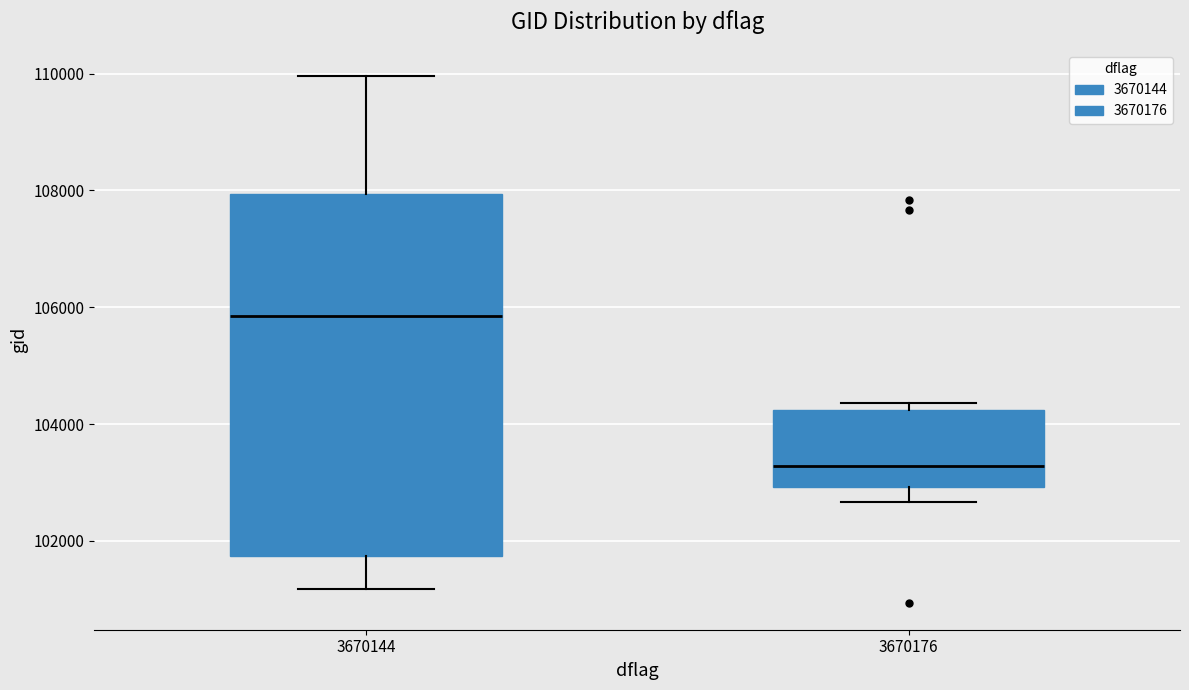

Where does the lower whisker of the box at x = 3670144 end on the y-axis? The values are not printed on the chart, so give them approximately, as read against the axis.

101200